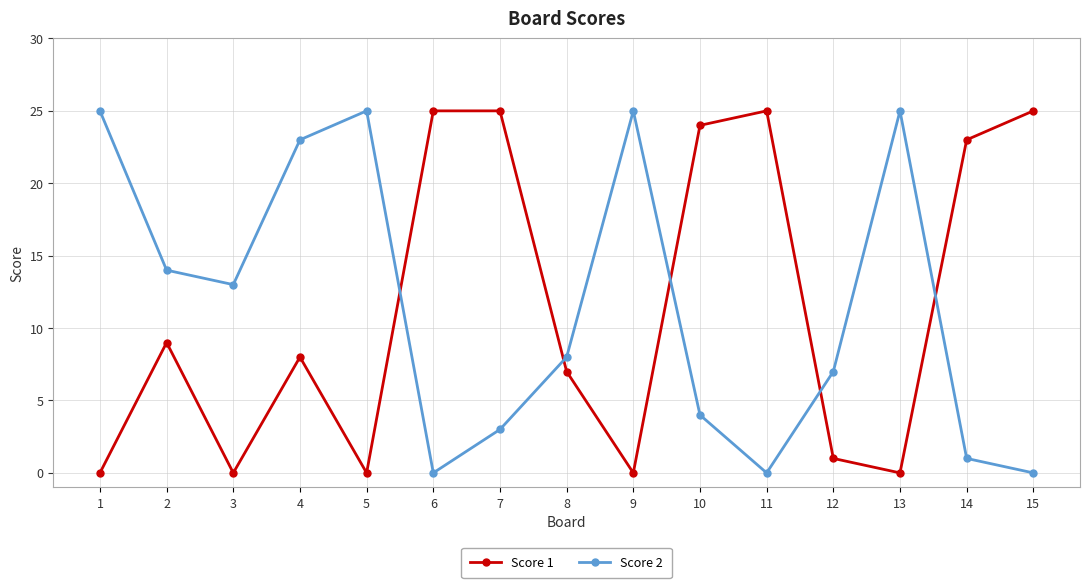

At which category does Score 1 reach its first local peak?

2